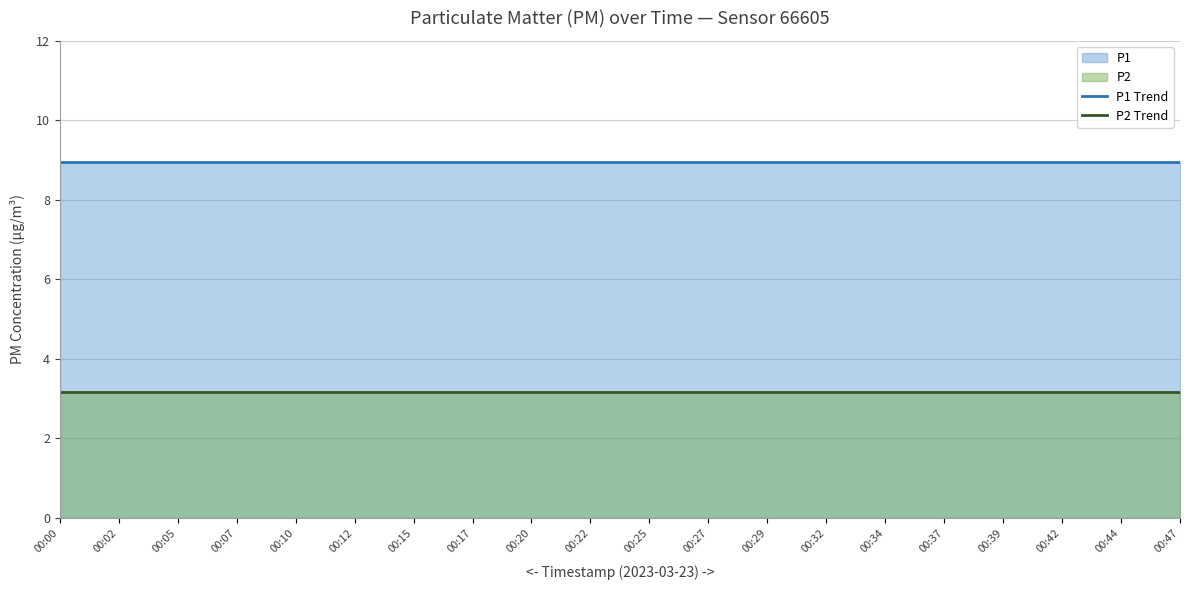

Which series changed the most between 00:07 and 00:29?

P1 Trend